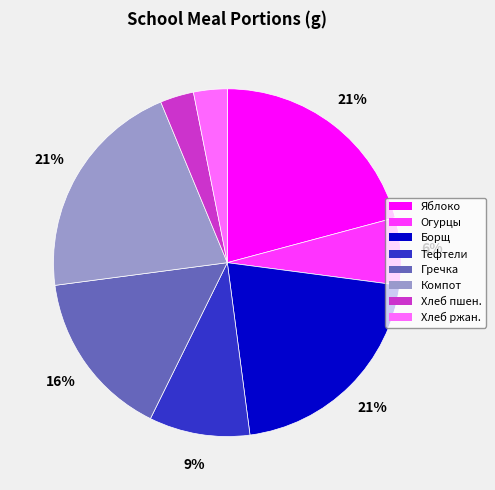

Is there a majority slice in this chart?

No